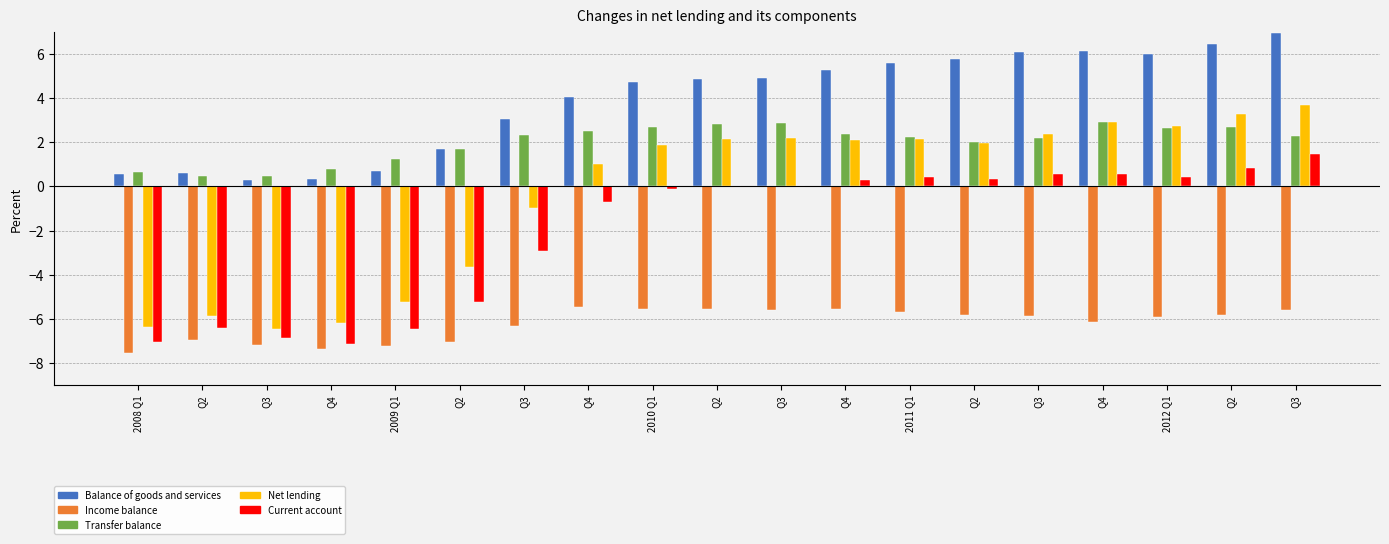

List the series in order of their peak value, lowest first.

Income balance, Current account, Transfer balance, Net lending, Balance of goods and services